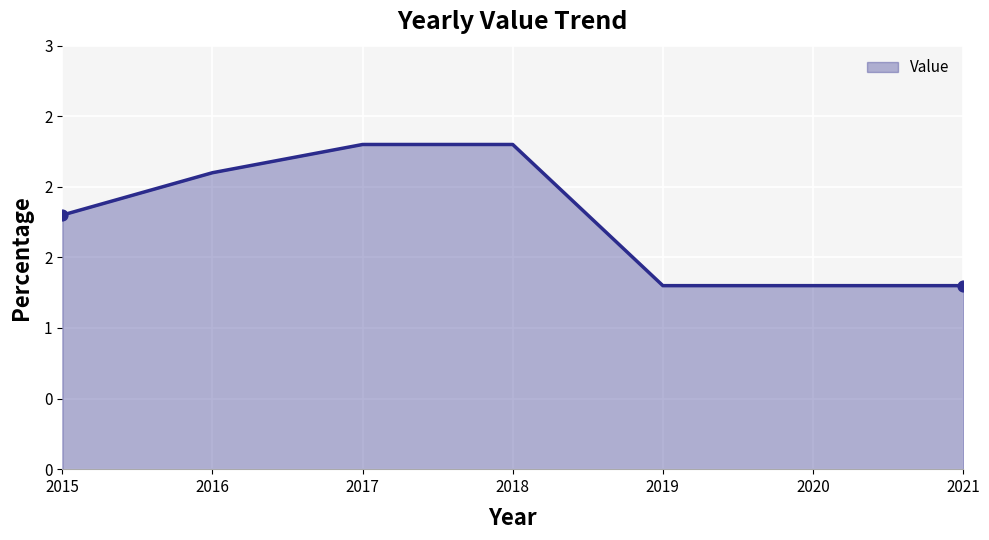

Between 2016 and 2021, which is larger?

2016